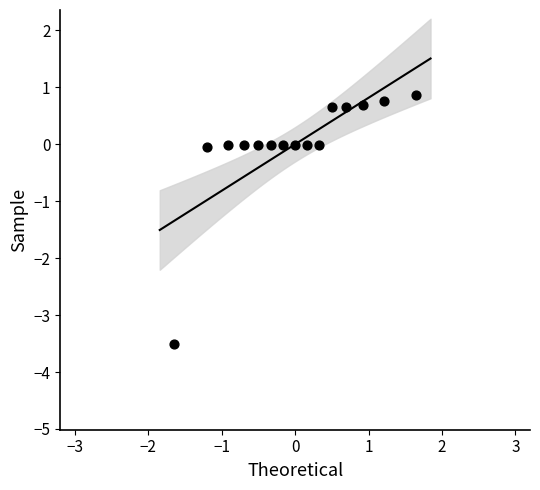

What is the range of Y values (max minus min)?

4.4